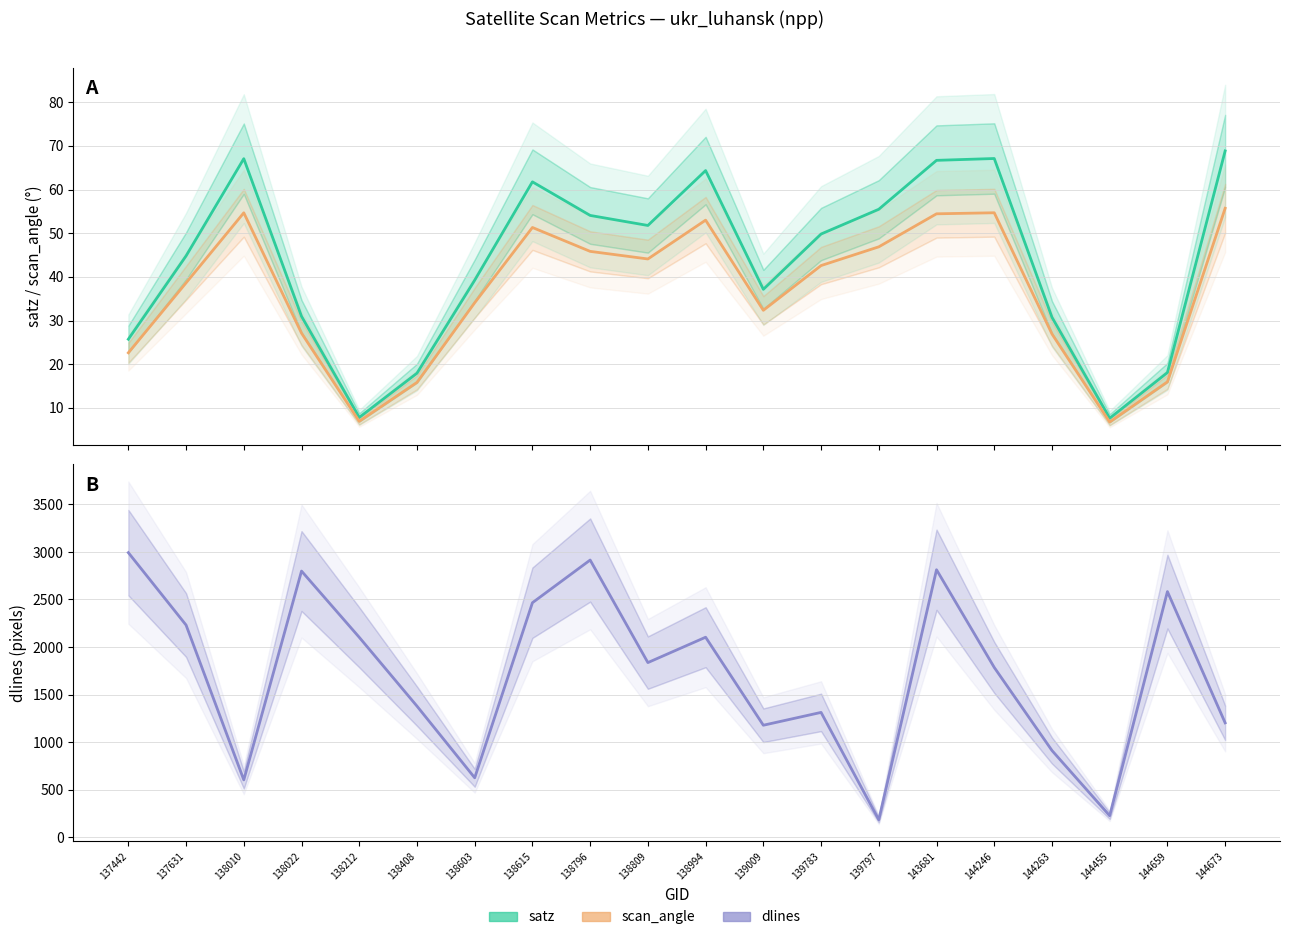

What is the sum of all dlines values?

34239.0